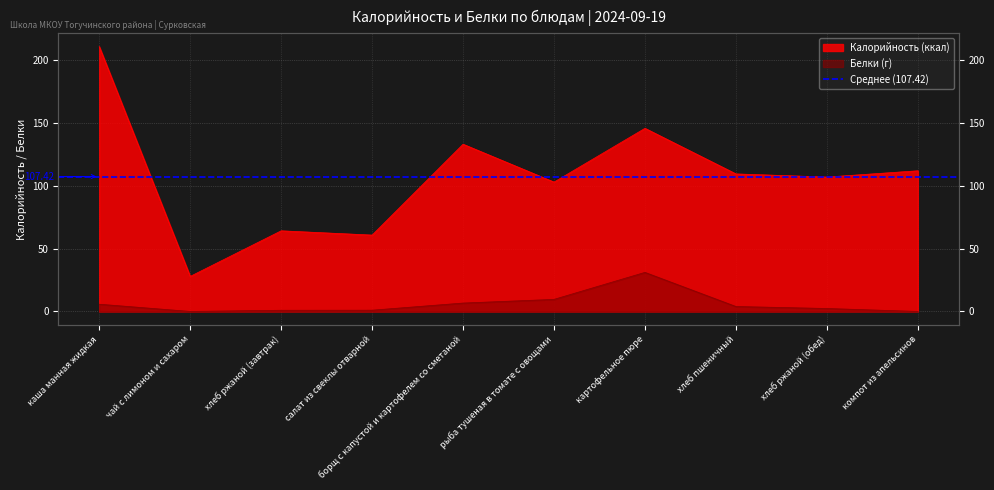

Read the Белки value at картофельное пюре.

31.1